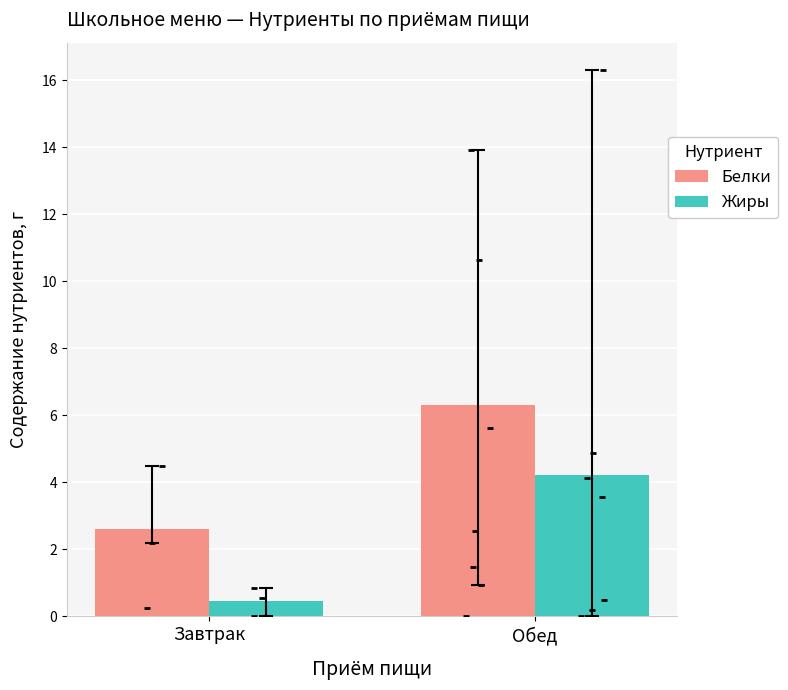

Which series has the largest total across all categories?

Белки